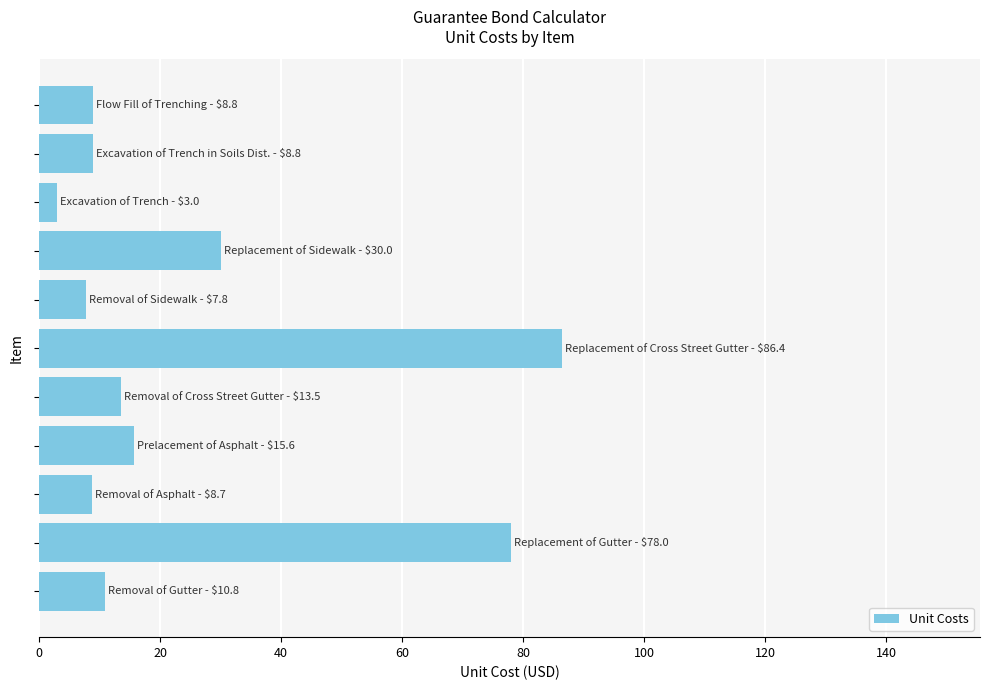

What is the maximum value shown in the chart?

86.4